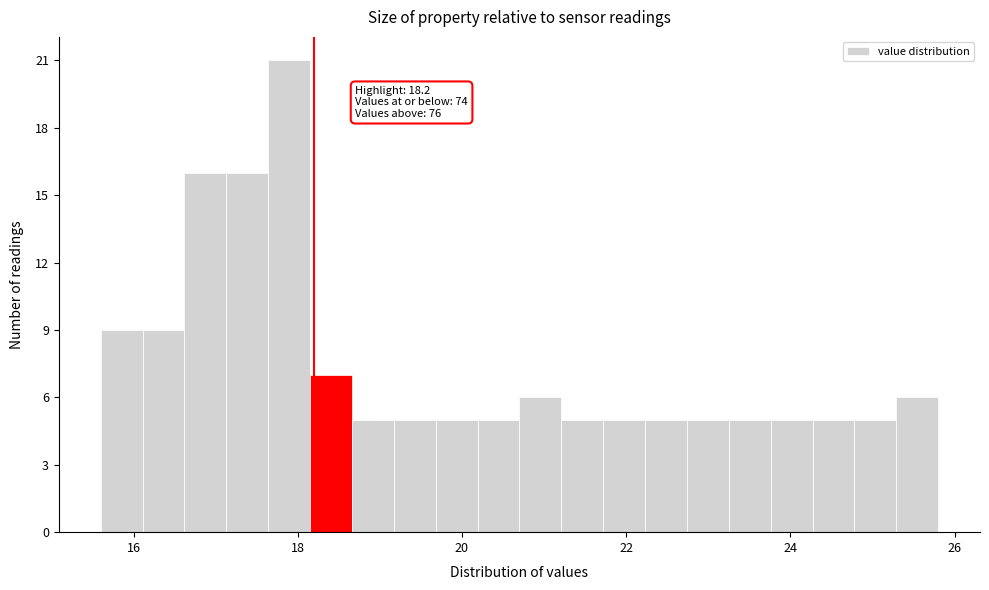

Around what value on the x-axis is the tallest bar? Give the approximate position of its centre, as read against the axis.

17.8